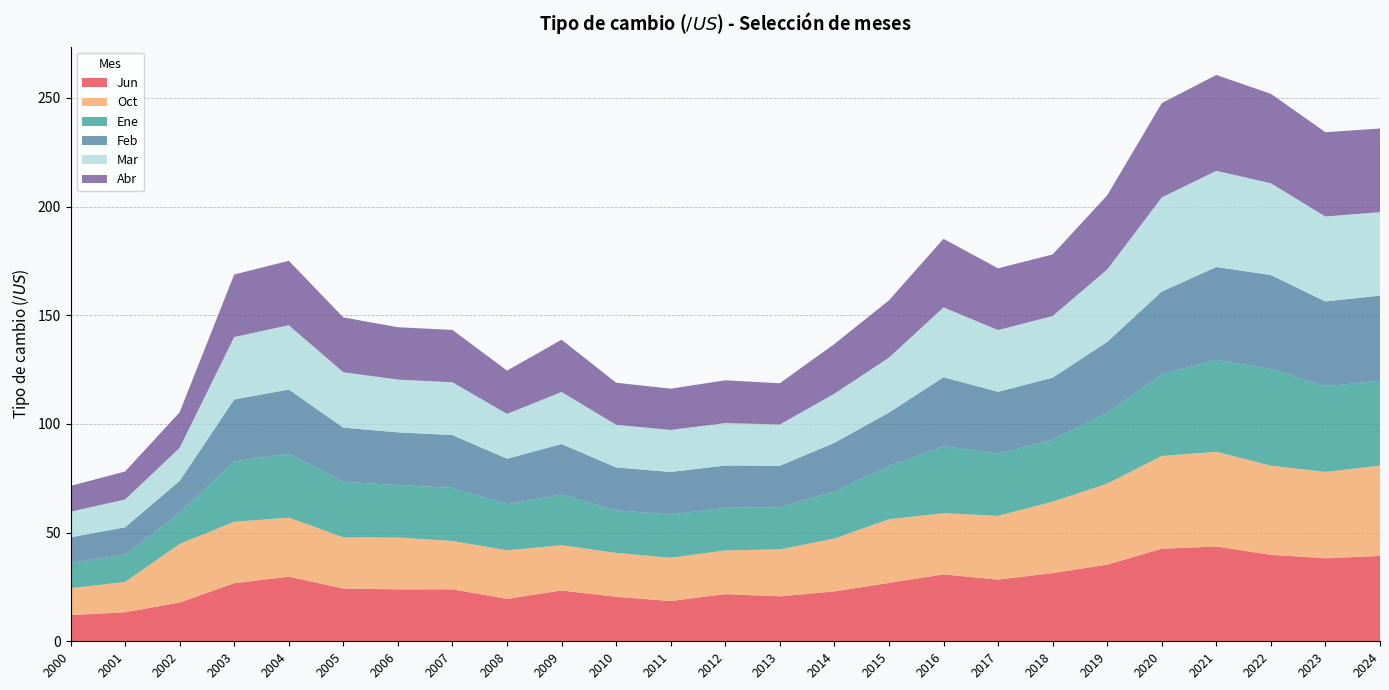

Reading left to right, list all the values displayed in this chart.

Jun: 2000=12.1	2001=13.4	2002=17.8	2003=26.7	2004=29.7	2005=24.2	2006=23.9	2007=23.9	2008=19.5	2009=23.4	2010=20.5	2011=18.5	2012=21.7	2013=20.7	2014=23.0	2015=26.8	2016=30.8	2017=28.4	2018=31.4	2019=35.2	2020=42.6	2021=43.6	2022=39.8	2023=38.2	2024=39.3
Oct: 2000=12.4	2001=14.0	2002=27.0	2003=28.3	2004=27.2	2005=23.6	2006=23.9	2007=22.3	2008=22.4	2009=20.8	2010=20.2	2011=19.9	2012=20.1	2013=21.6	2014=24.3	2015=29.3	2016=28.2	2017=29.3	2018=32.9	2019=37.3	2020=42.7	2021=43.6	2022=41.1	2023=39.7	2024=41.5
Ene: 2000=11.7	2001=12.6	2002=14.3	2003=27.8	2004=29.4	2005=25.5	2006=24.2	2007=24.4	2008=21.2	2009=23.3	2010=19.6	2011=19.9	2012=19.6	2013=19.3	2014=21.7	2015=24.5	2016=30.8	2017=28.6	2018=28.5	2019=32.6	2020=37.6	2021=42.3	2022=44.5	2023=39.4	2024=39.1
Feb: 2000=11.7	2001=12.6	2002=14.6	2003=28.5	2004=29.5	2005=24.9	2006=24.2	2007=24.3	2008=20.9	2009=23.2	2010=19.8	2011=19.6	2012=19.4	2013=19.1	2014=22.4	2015=24.6	2016=31.8	2017=28.5	2018=28.5	2019=32.6	2020=38.0	2021=42.7	2022=43.2	2023=39.0	2024=39.1
Mar: 2000=11.8	2001=12.8	2002=15.2	2003=28.7	2004=29.6	2005=25.5	2006=24.3	2007=24.3	2008=20.6	2009=24.0	2010=19.6	2011=19.3	2012=19.5	2013=19.0	2014=22.6	2015=25.3	2016=32.2	2017=28.4	2018=28.4	2019=33.3	2020=43.3	2021=44.3	2022=42.2	2023=39.1	2024=38.4
Abr: 2000=11.9	2001=12.9	2002=16.4	2003=28.8	2004=29.6	2005=25.2	2006=24.1	2007=24.1	2008=19.9	2009=24.0	2010=19.4	2011=19.0	2012=19.7	2013=19.0	2014=22.9	2015=26.4	2016=31.5	2017=28.4	2018=28.3	2019=34.1	2020=43.4	2021=44.1	2022=41.1	2023=38.8	2024=38.5